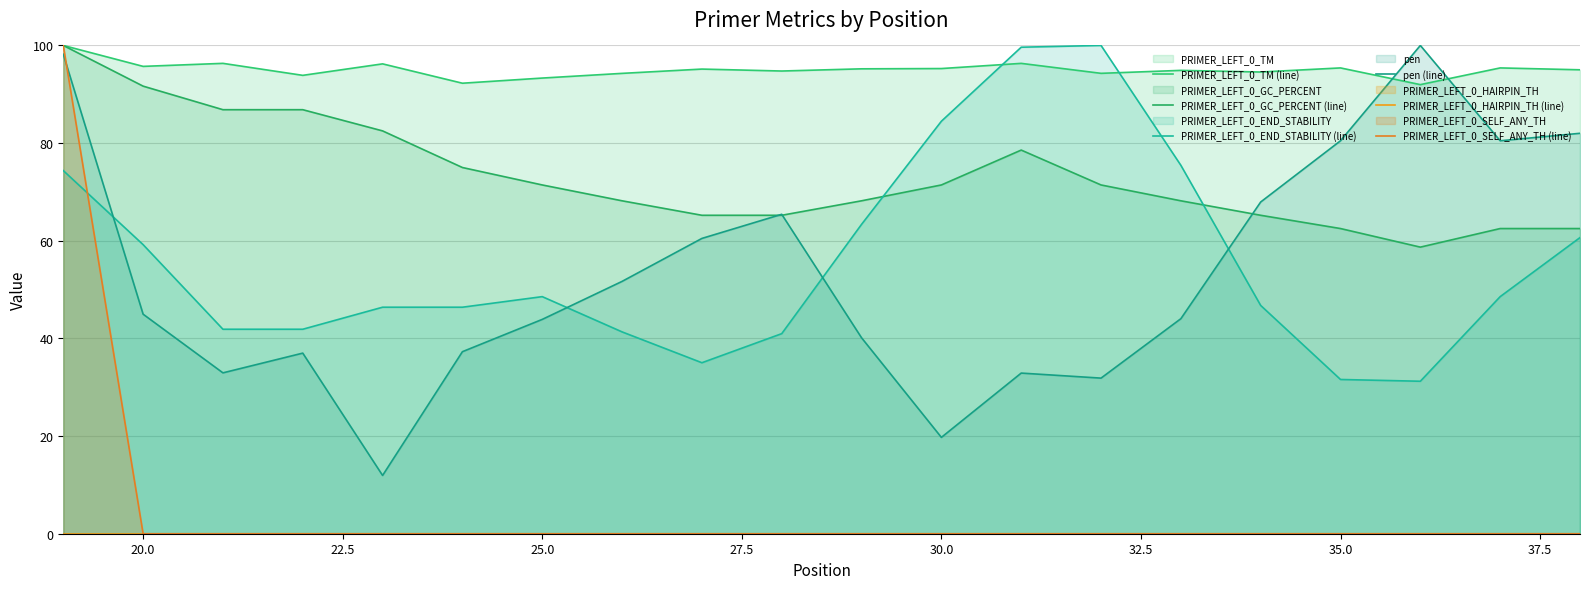

What are all the series names shown in the legend?

PRIMER_LEFT_0_TM (line), PRIMER_LEFT_0_GC_PERCENT (line), PRIMER_LEFT_0_END_STABILITY (line), pen (line), PRIMER_LEFT_0_HAIRPIN_TH (line), PRIMER_LEFT_0_SELF_ANY_TH (line)